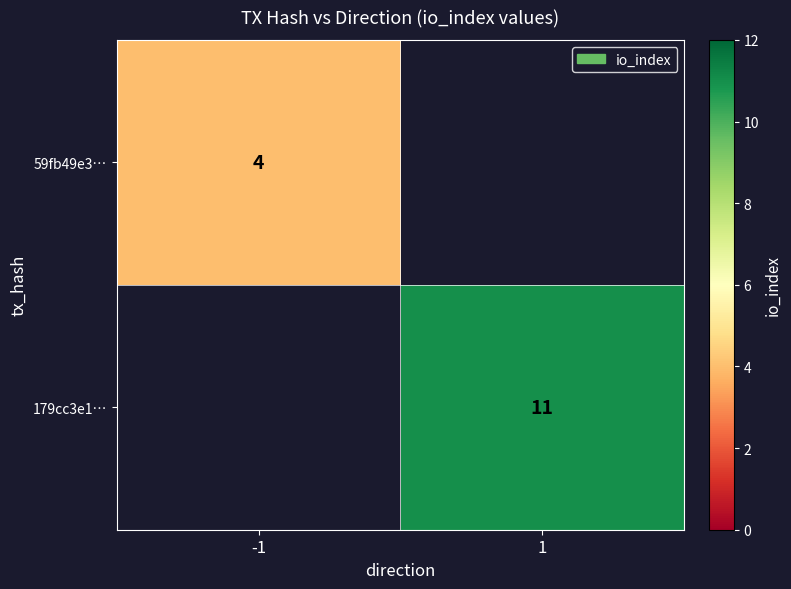

Which category has the lowest value across all series?

-1